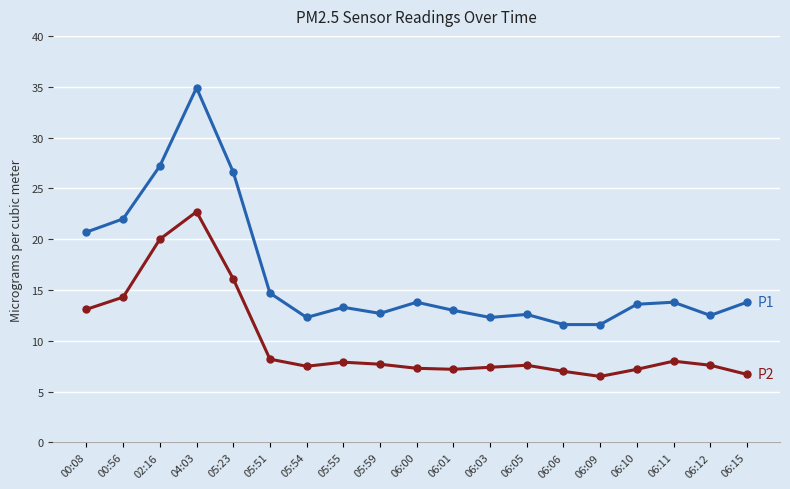

At which category is the sum across all series the highest?

04:03